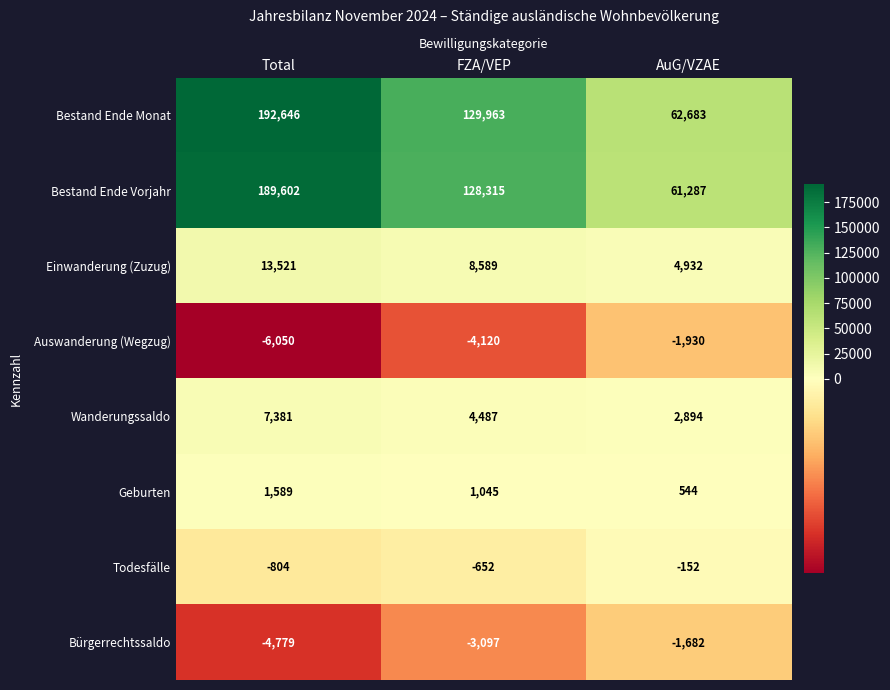

At how many categories does at least one series exceed 130903?

1